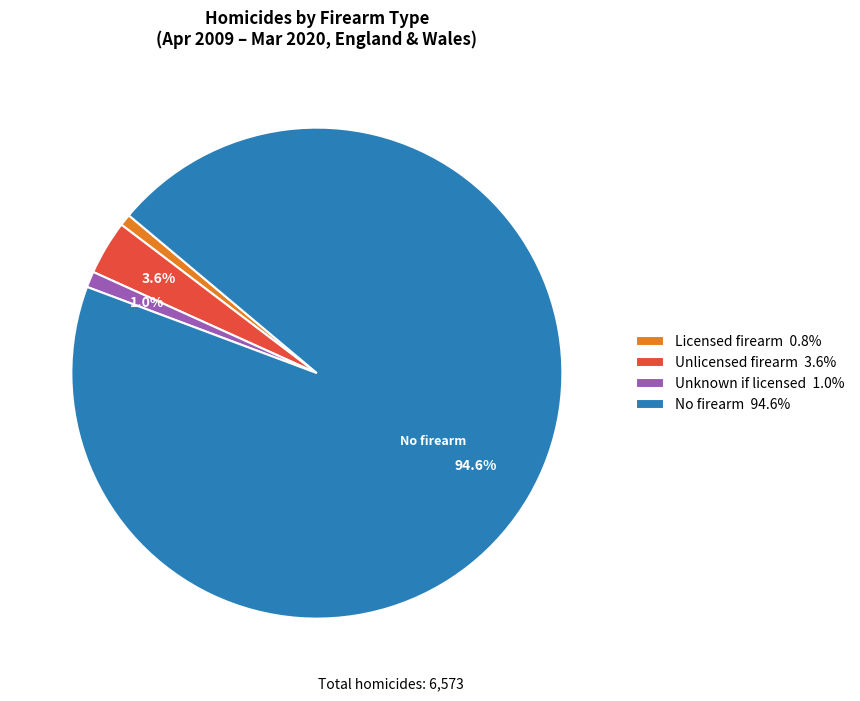

What percentage is NOT represented by Unlicensed firearm 3.6%?

96.4%